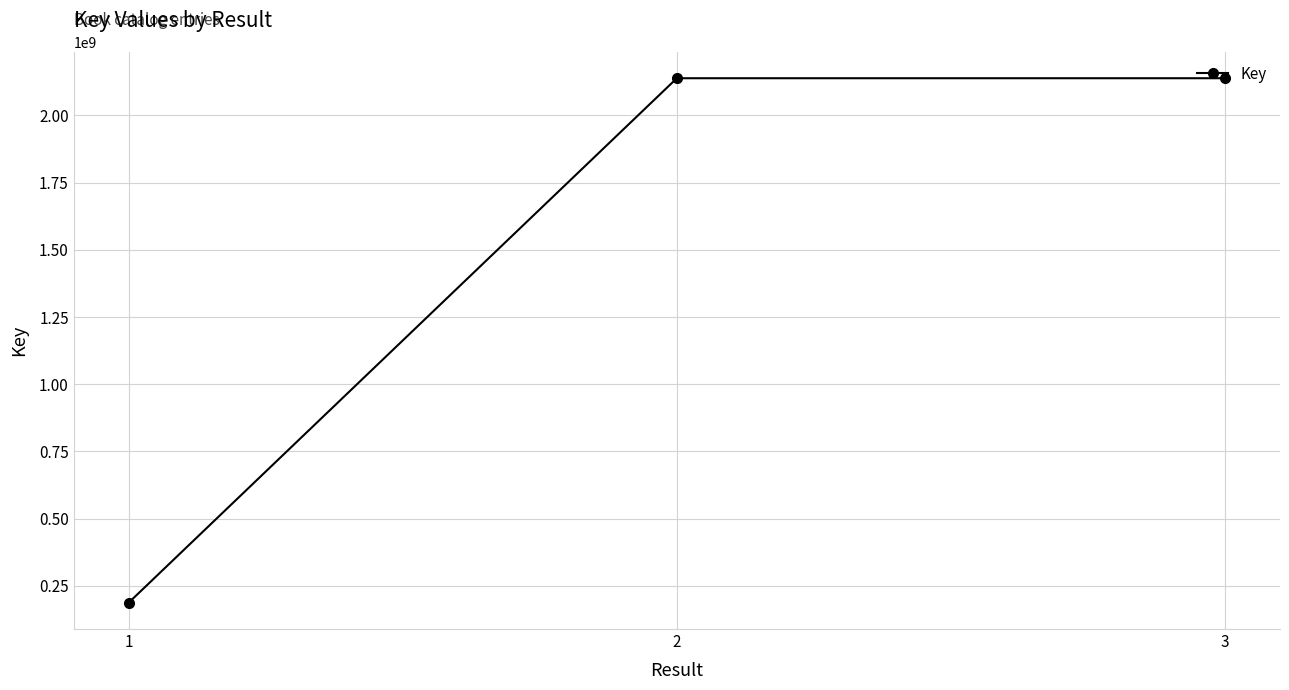

How many distinct data groups are displayed?

1